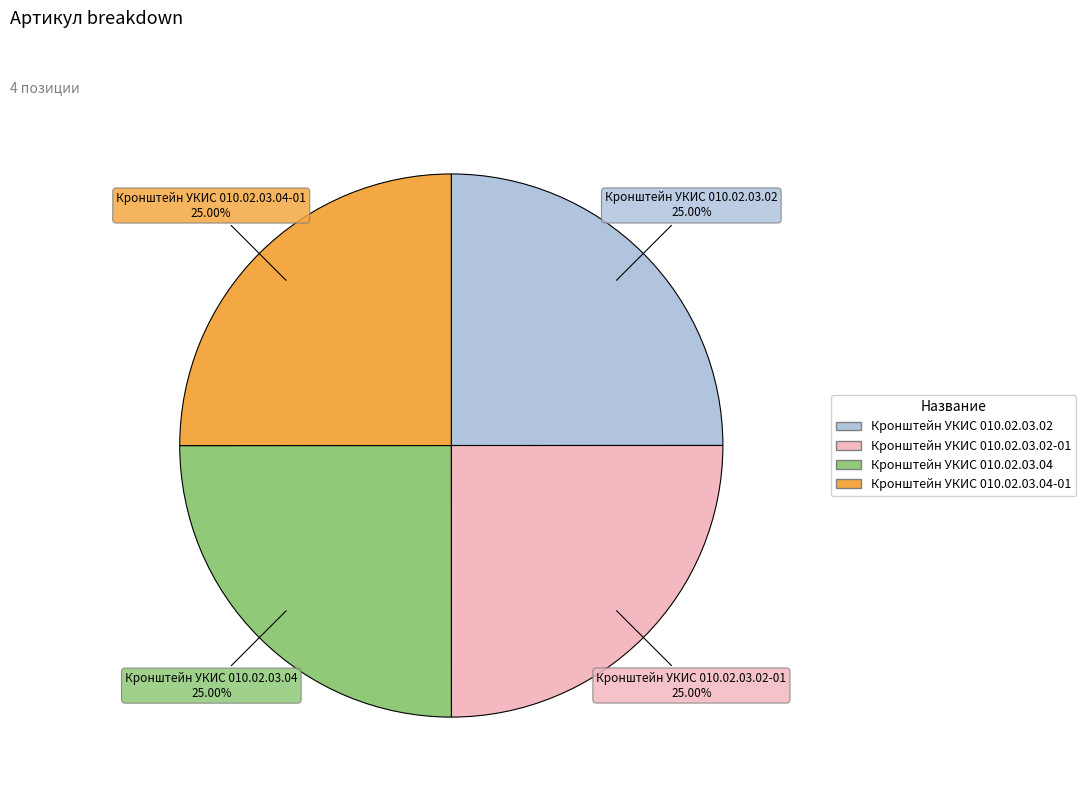

Does any single category account for the majority?

No